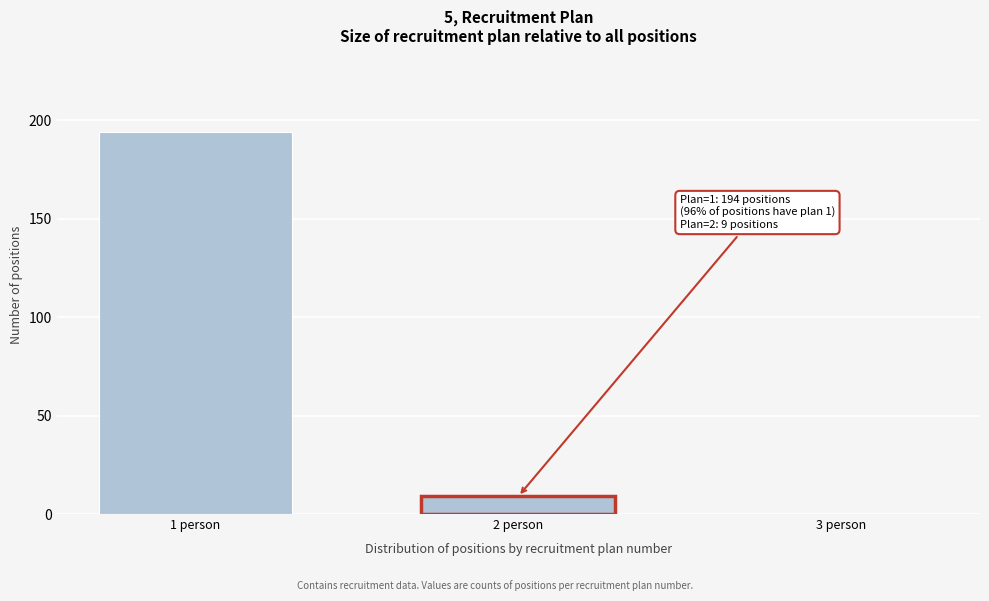

Reading left to right, what are all the values shown in this chart?

1 person=194	2 person=9	3 person=0